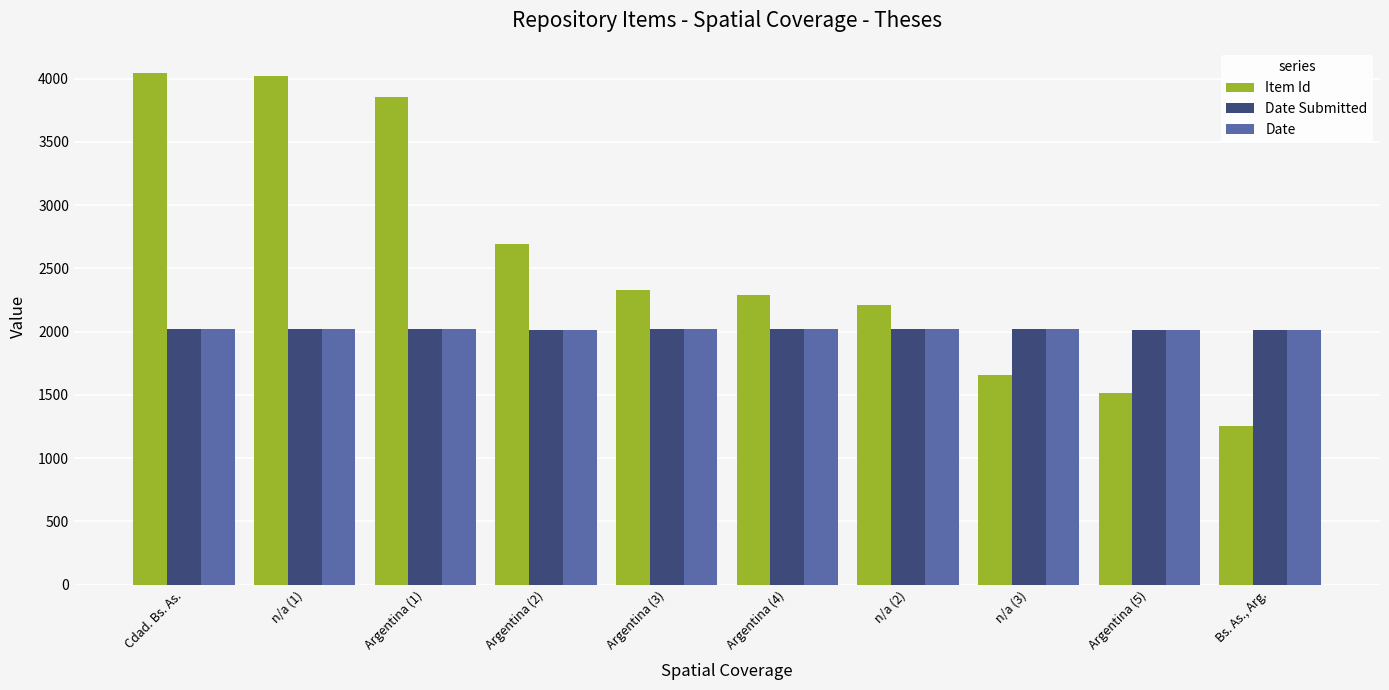

What is the smallest value displayed?

1252